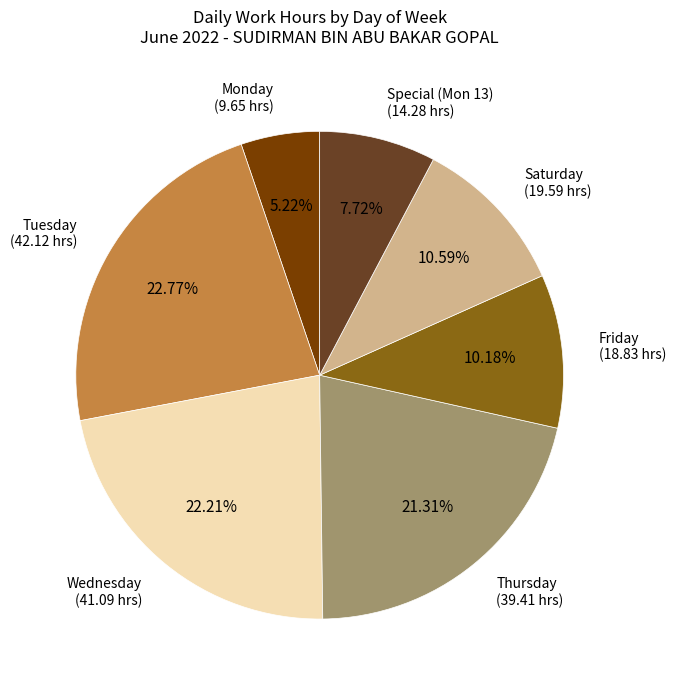

How many segments does this pie chart have?

7